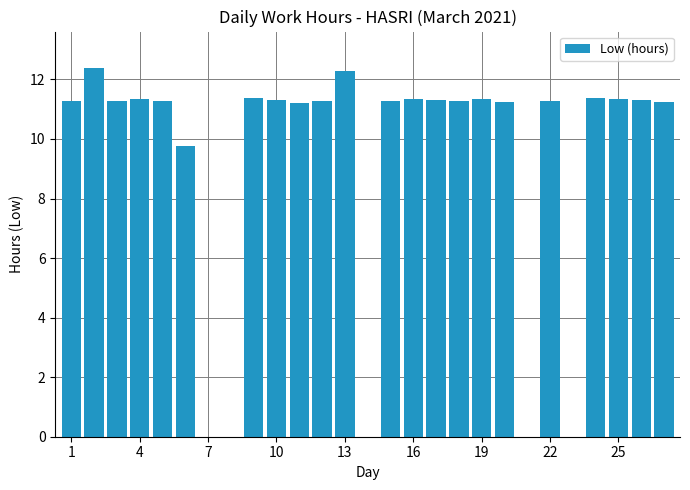

The value at 19 is 11.3. True or false?

True